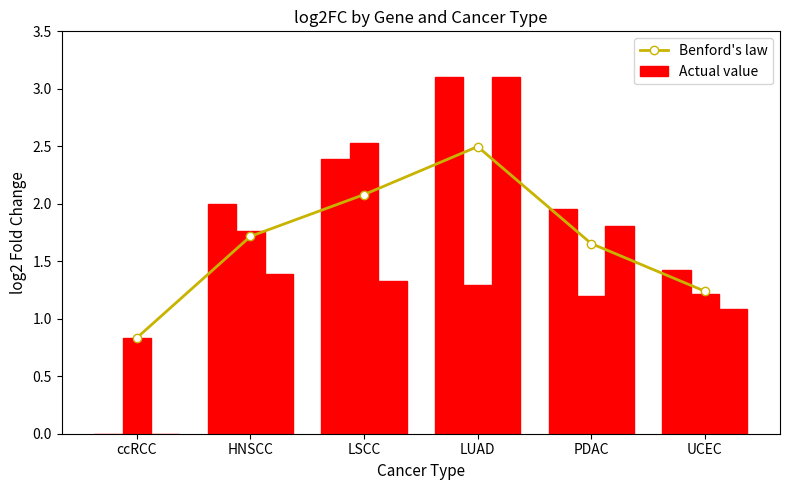

How many groups of bars are there?

6